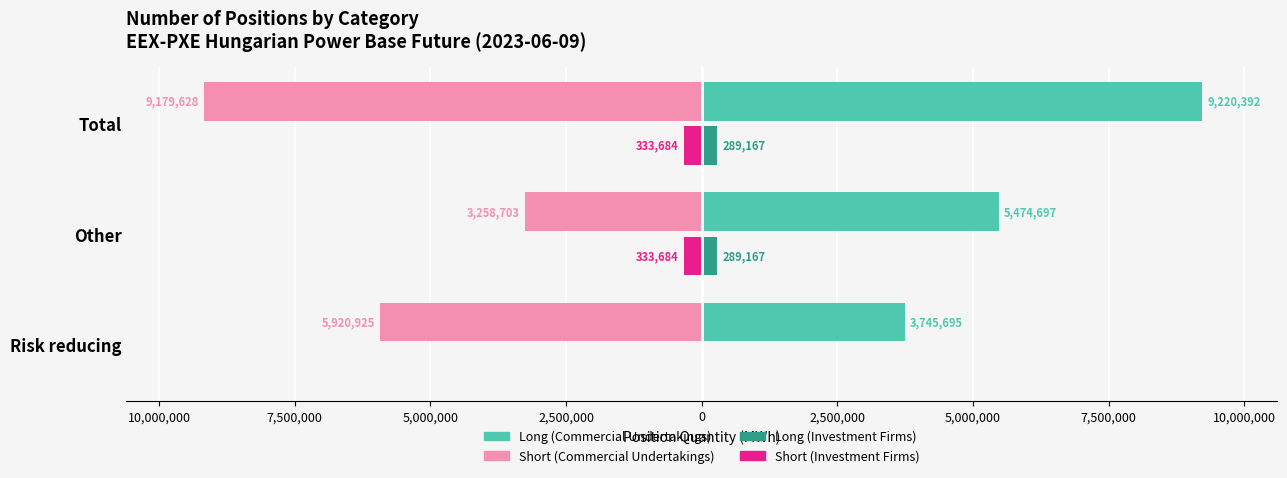

What are all the series names shown in the legend?

Long (Commercial Undertakings), Short (Commercial Undertakings), Long (Investment Firms), Short (Investment Firms)